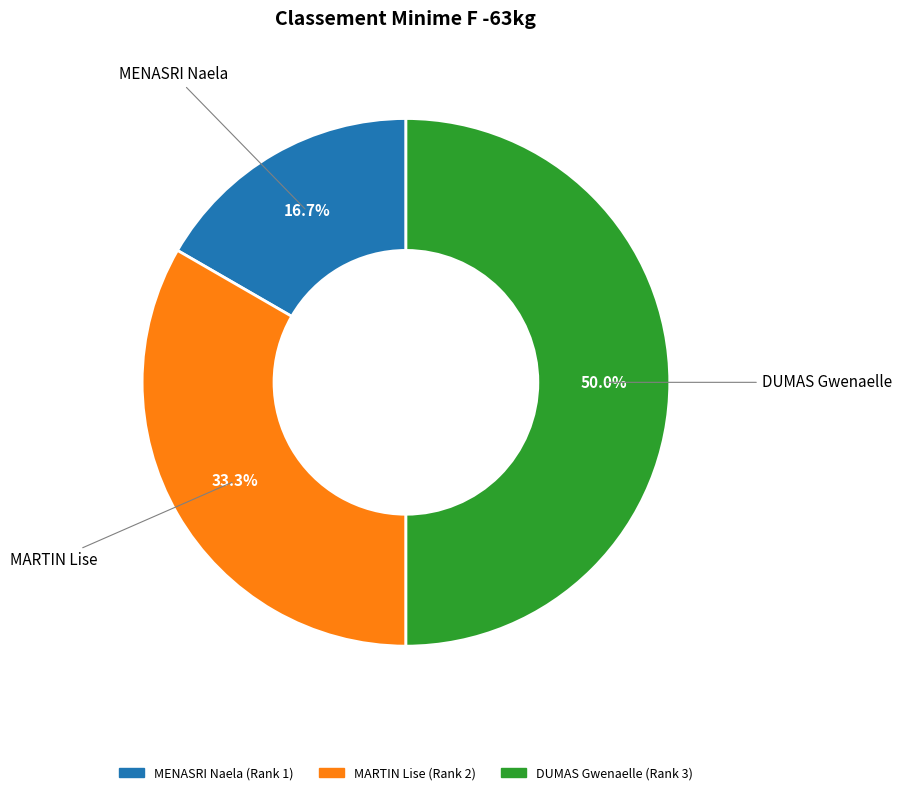

To the nearest percent, what portion does MARTIN Lise represent?

33%